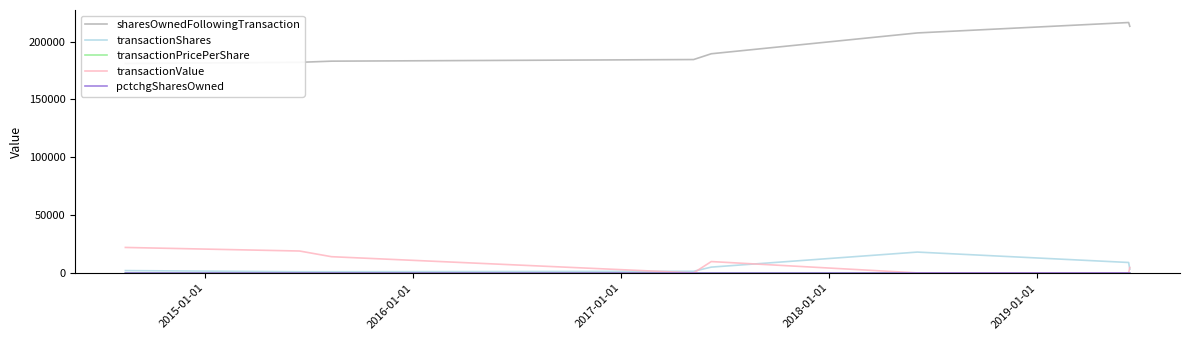

Does the chart have visible grid lines?

No